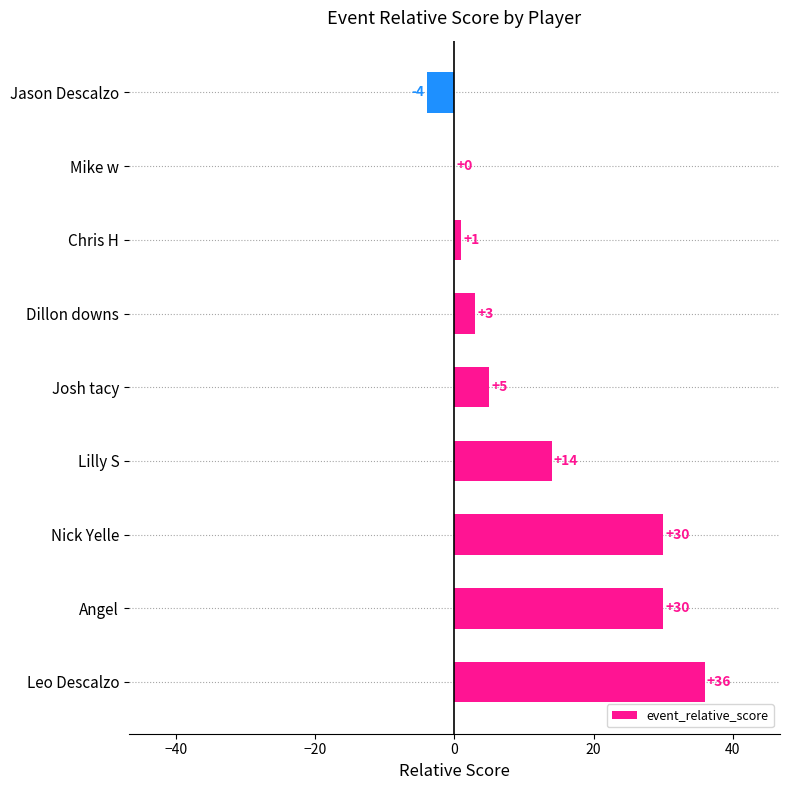

What is the sum of all values?

115